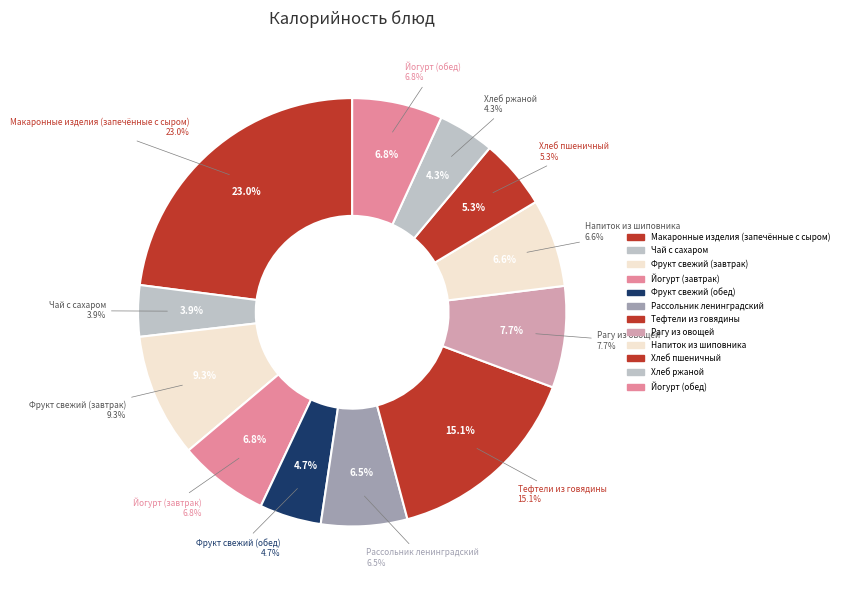

What percentage is the Фрукт свежий
(завтрак) slice, to the nearest percent?

9%